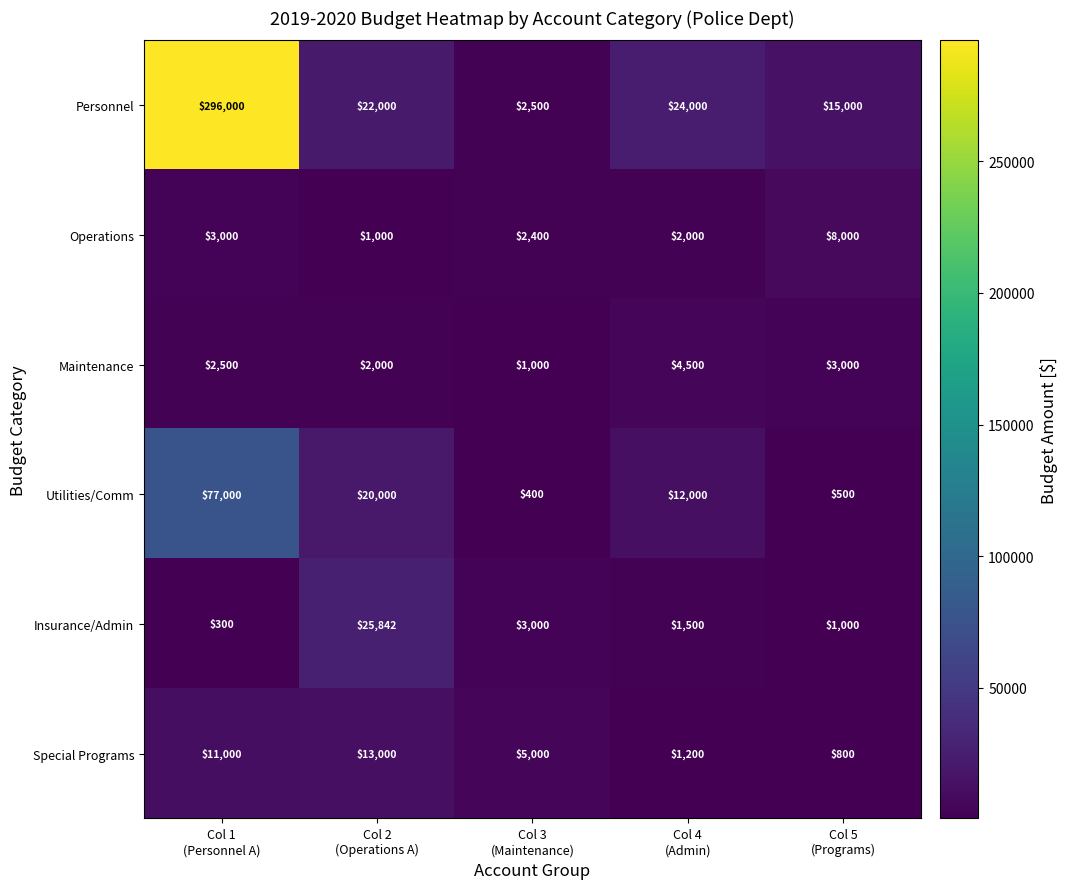

Rank the series by their maximum value, from highest to lowest.

Personnel, Utilities/Comm, Insurance/Admin, Special Programs, Operations, Maintenance